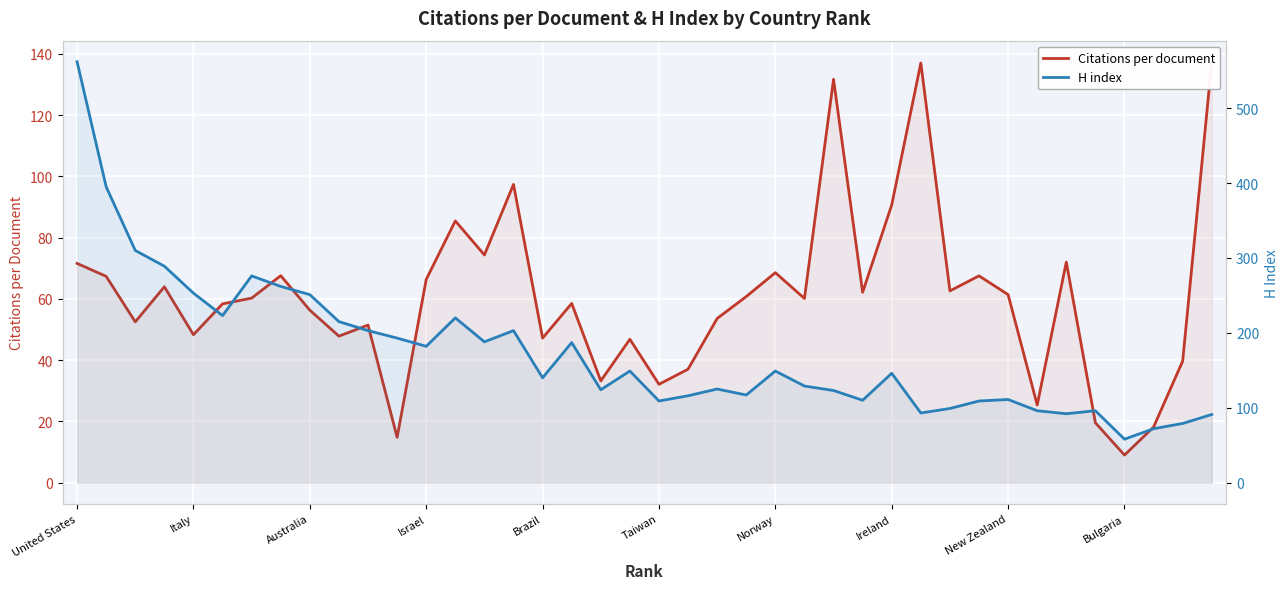

What is the minimum value shown in the chart?

9.0